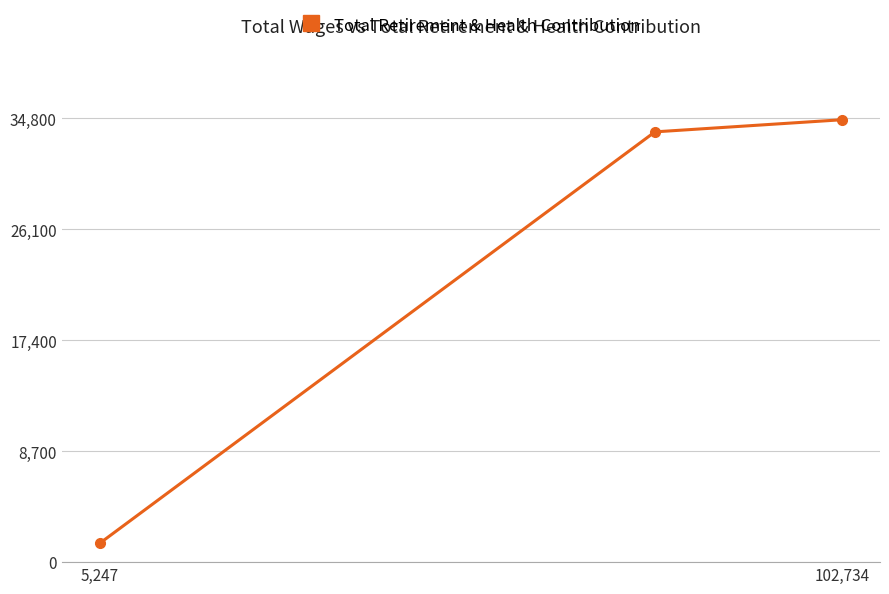

What is the minimum value shown in the chart?

1481